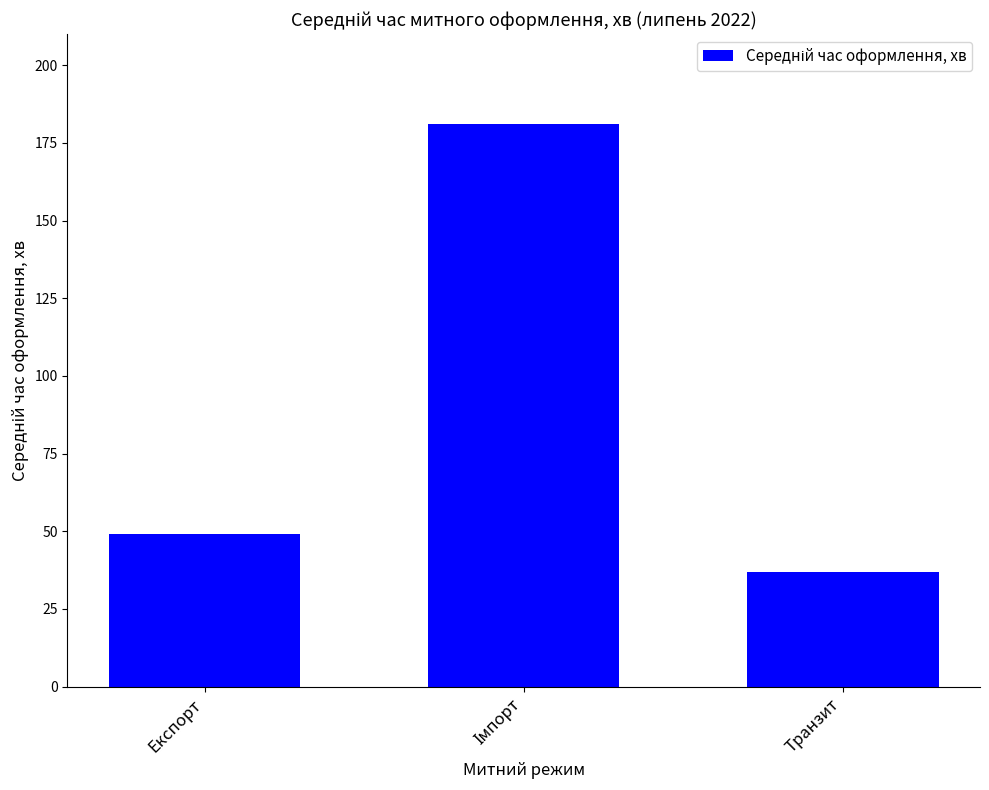

Approximately how many times larger is the value at Транзит compared to Експорт?

0.8